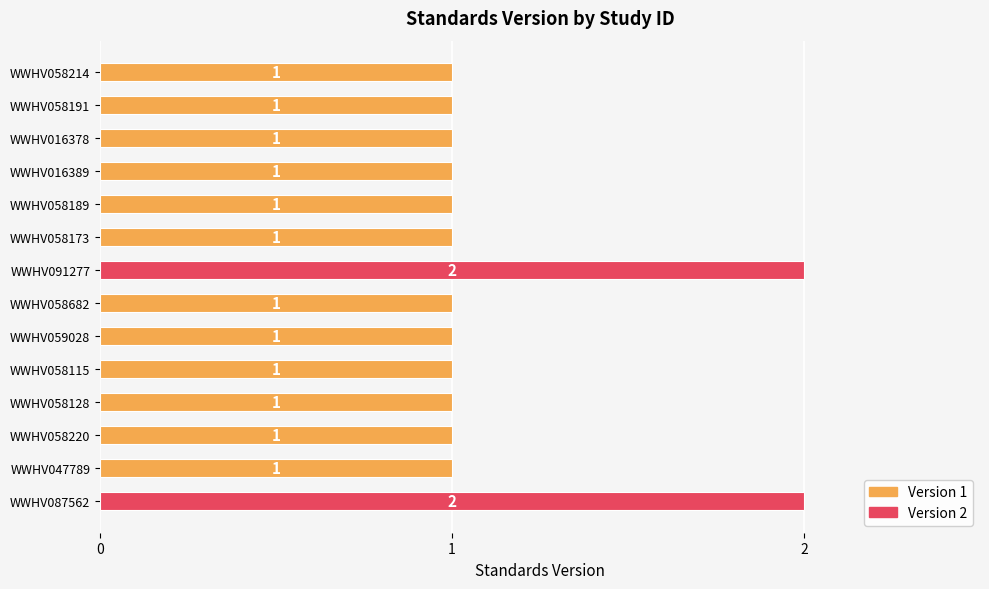

The chart shows a value of 0 at WWHV058220. True or false?

False